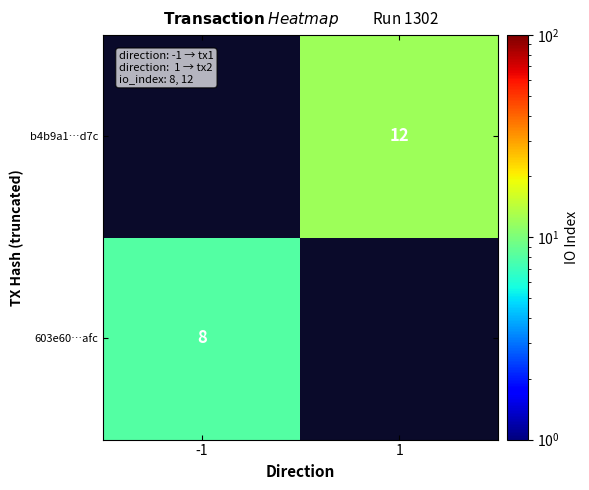

What is the greatest value displayed?

12.0